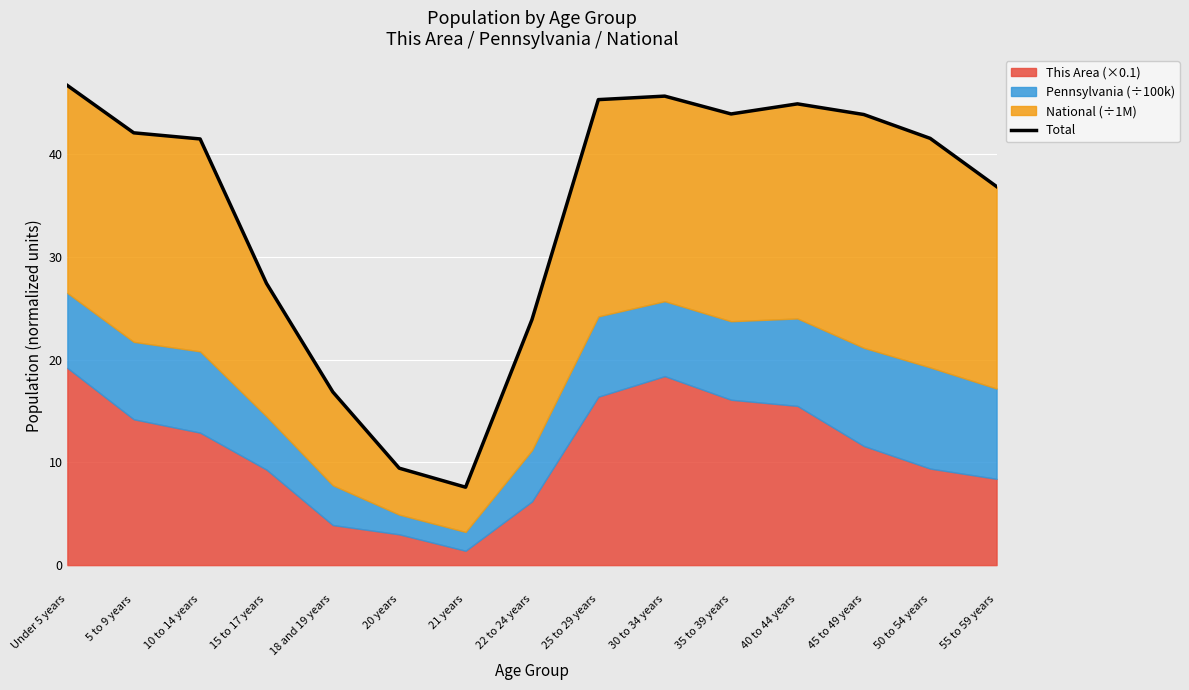

What is the difference between the values at Under 5 years and 10 to 14 years?

5.2